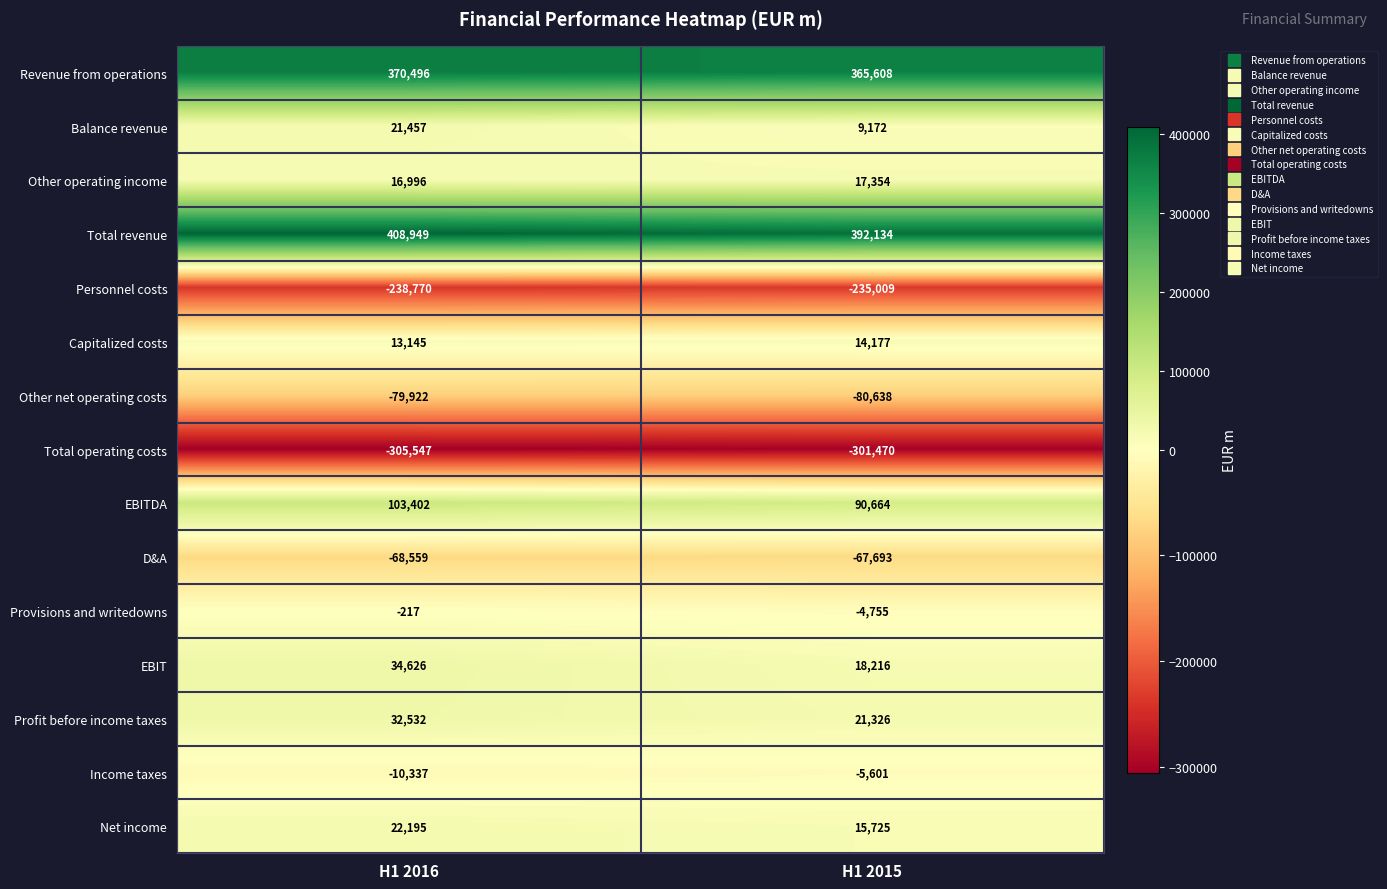

At which category does the chart reach its minimum across all series?

H1 2016